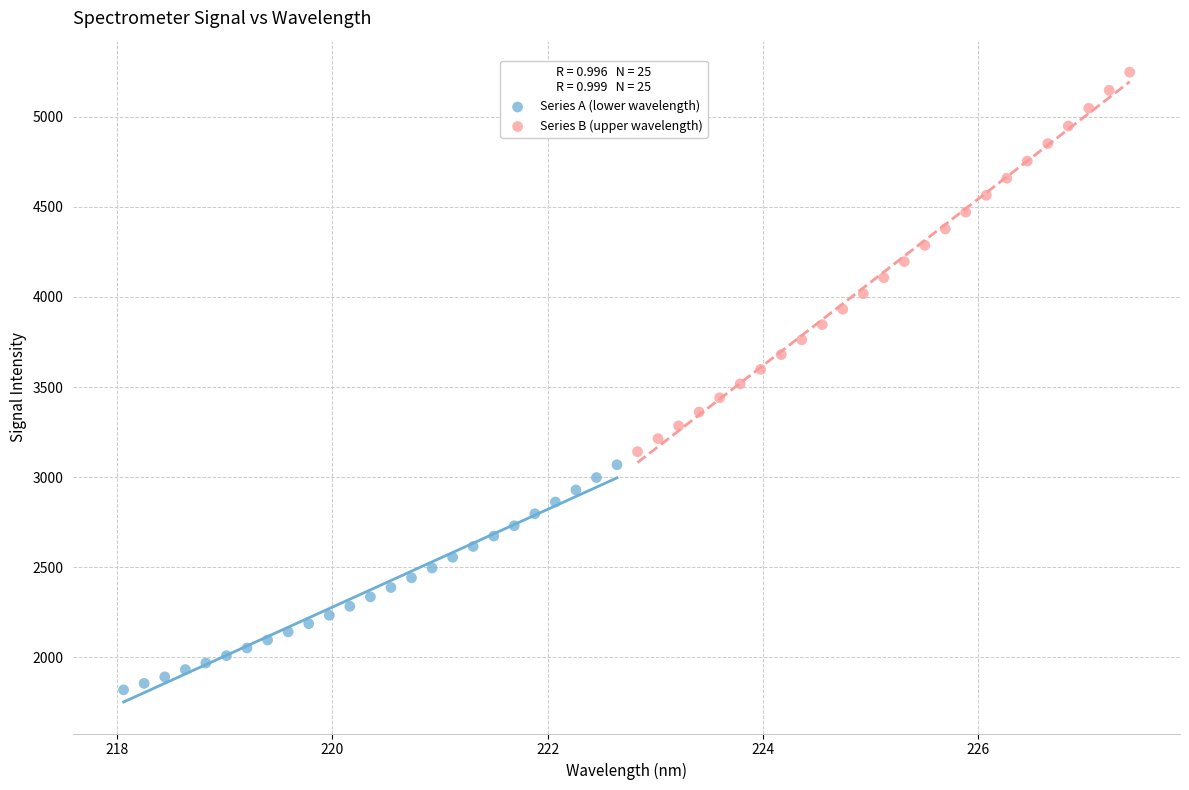

Which series contains the highest Y value?

Series B (upper wavelength)